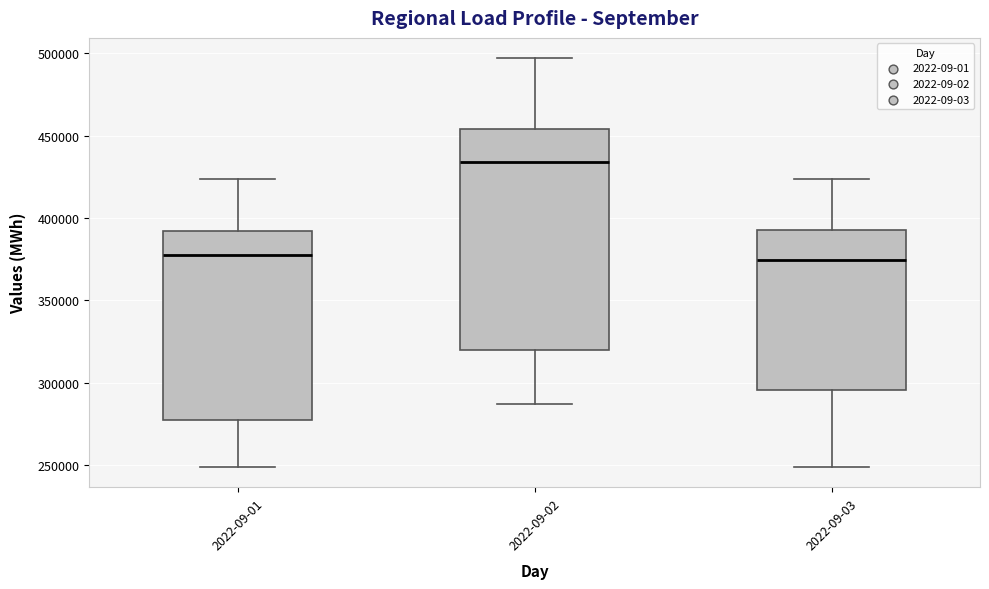

Reading left to right, transcribe this box plot: for each box, give where its median line is, the range the box spans, and where its two whiskers end, as read against the y-axis. The values are not printed on the chart, so give them approximately, as read against the axis.

2022-09-01: median 380000, box 275000 to 390000, whiskers 250000 to 425000
2022-09-02: median 435000, box 320000 to 455000, whiskers 285000 to 495000
2022-09-03: median 375000, box 295000 to 395000, whiskers 250000 to 425000